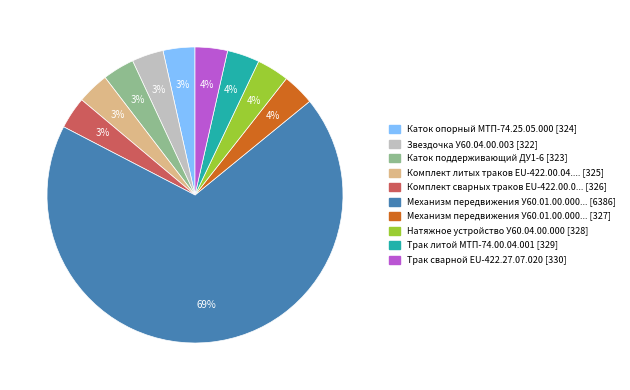

To the nearest percent, what is the average slice percentage?

10%